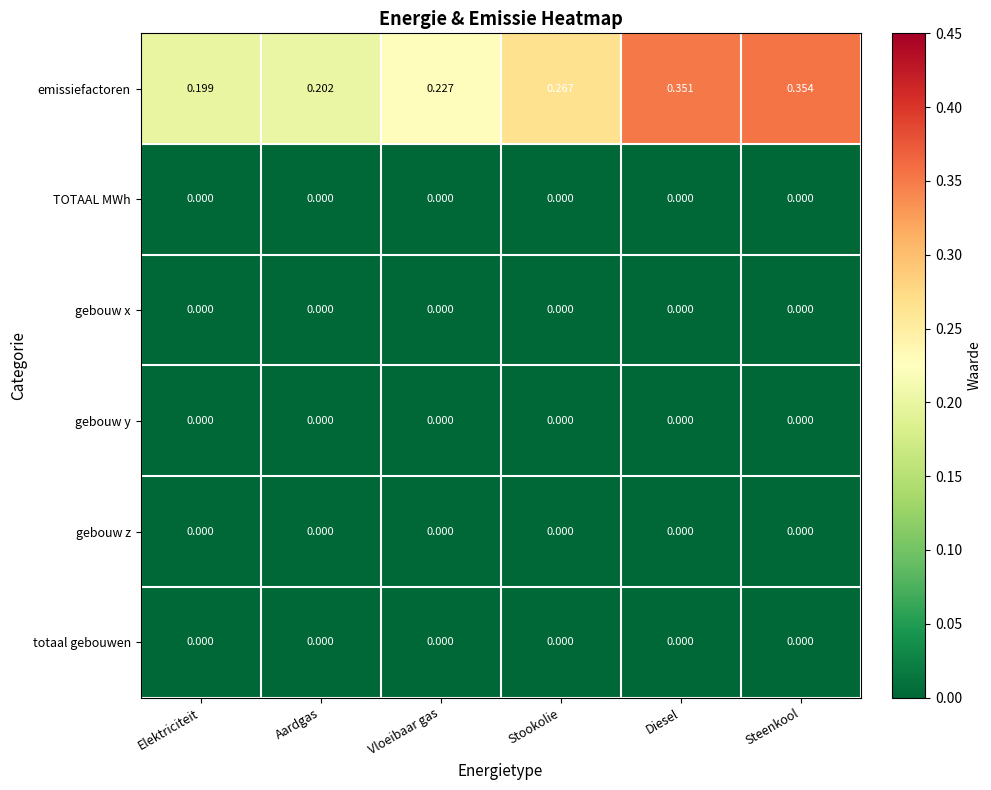

At which label does emissiefactoren reach its peak?

Steenkool